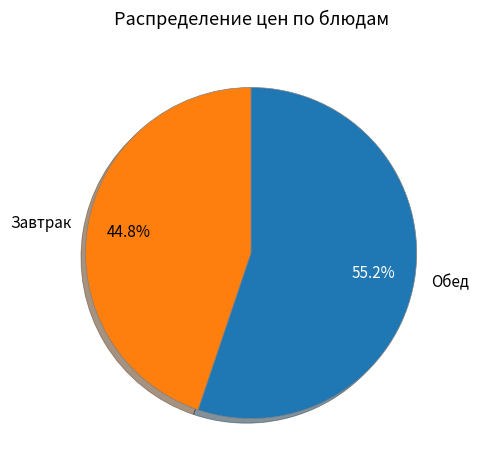

Combined, do Обед and Завтрак account for over 50%?

Yes